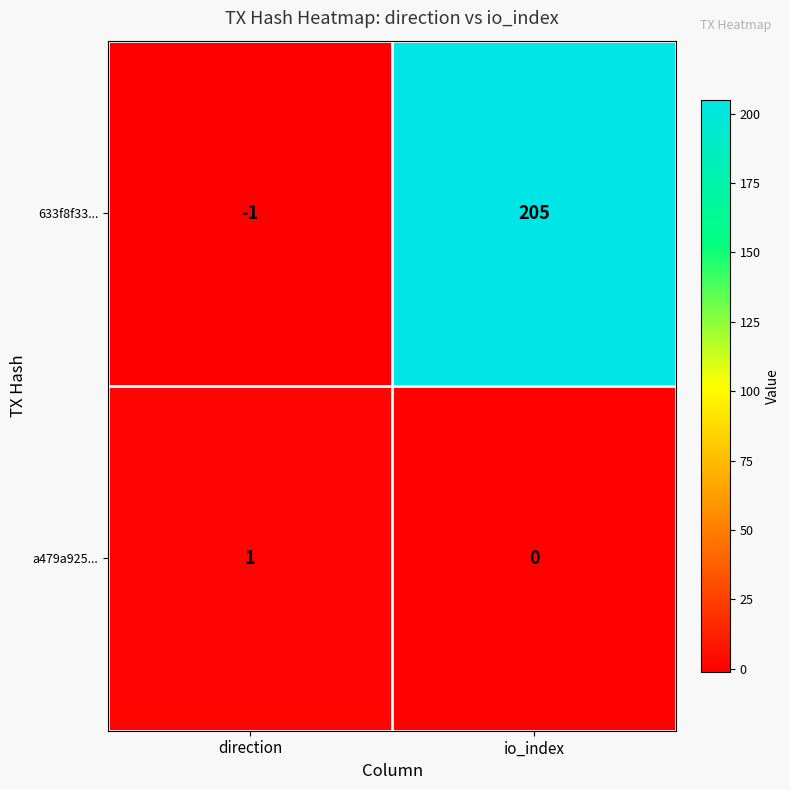

The value of a479a925... at direction is 1. True or false?

True